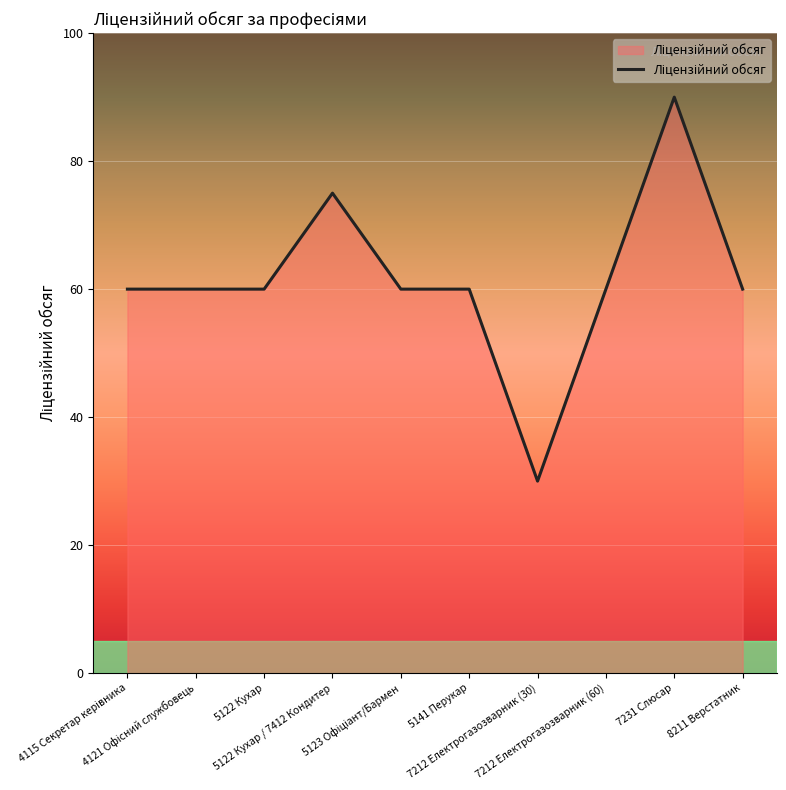

At which category does the chart reach its peak across all series?

7231 Слюсар